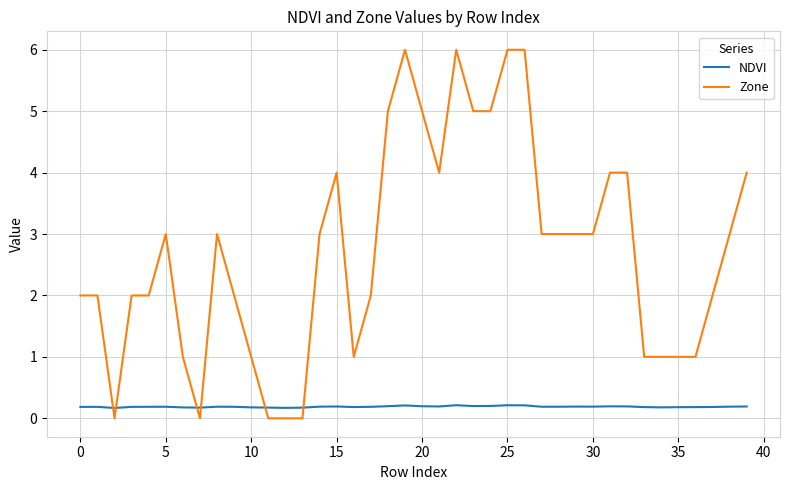

What is the maximum value for Zone?

6.0